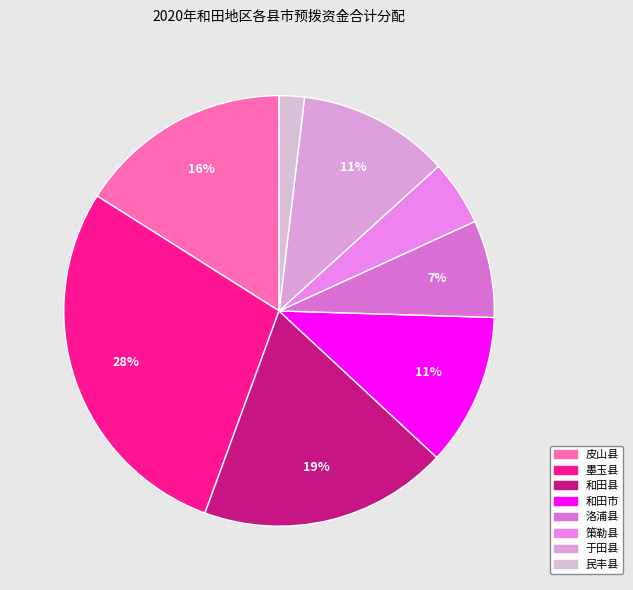

Count the number of slices in the pie.

8